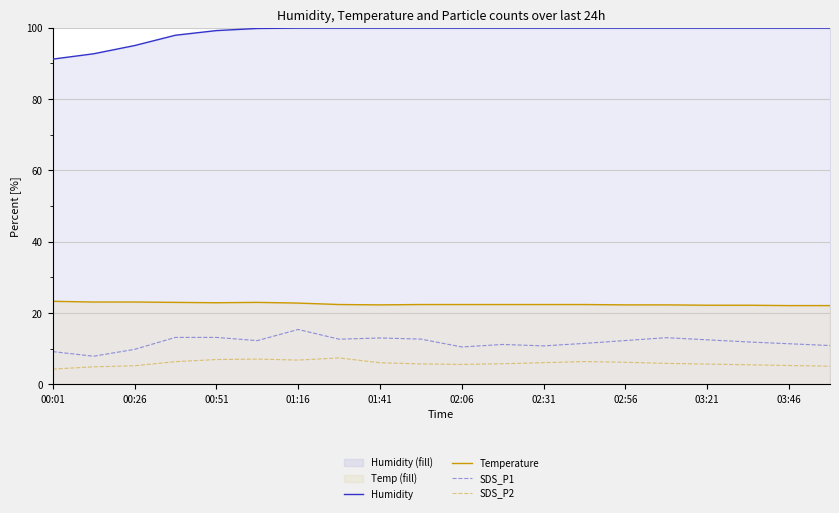

How many values in the SDS_P1 series exceed 12?

10